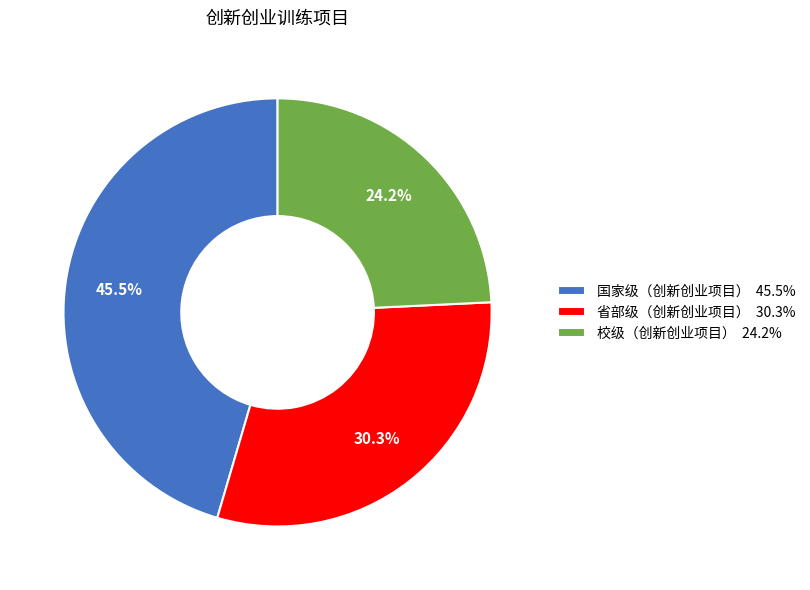

Which has a higher value, 国家级（创新创业项目） 45.5% or 省部级（创新创业项目） 30.3%?

国家级（创新创业项目） 45.5%